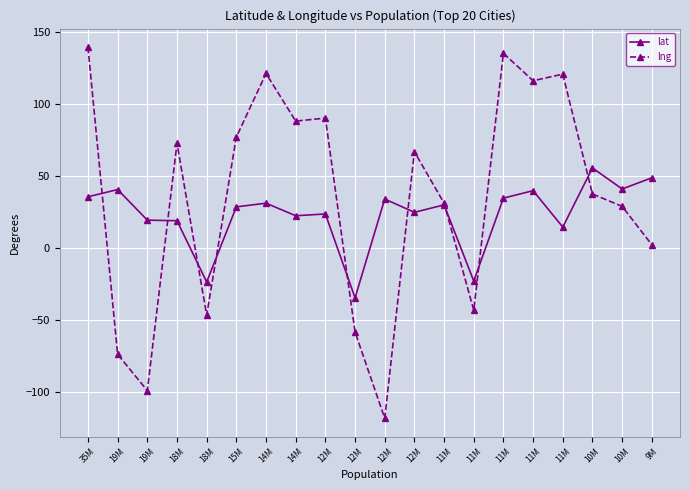

Which series ends up on top after the final intersection of lat and lng?

lat